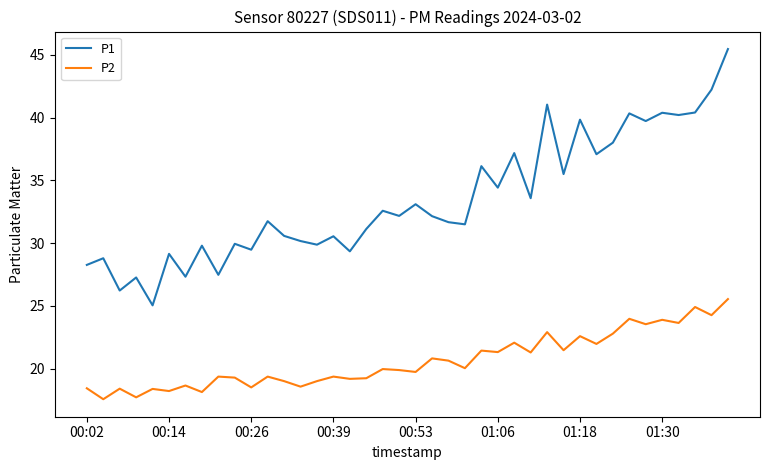

Which series has the widest spread of values?

P1